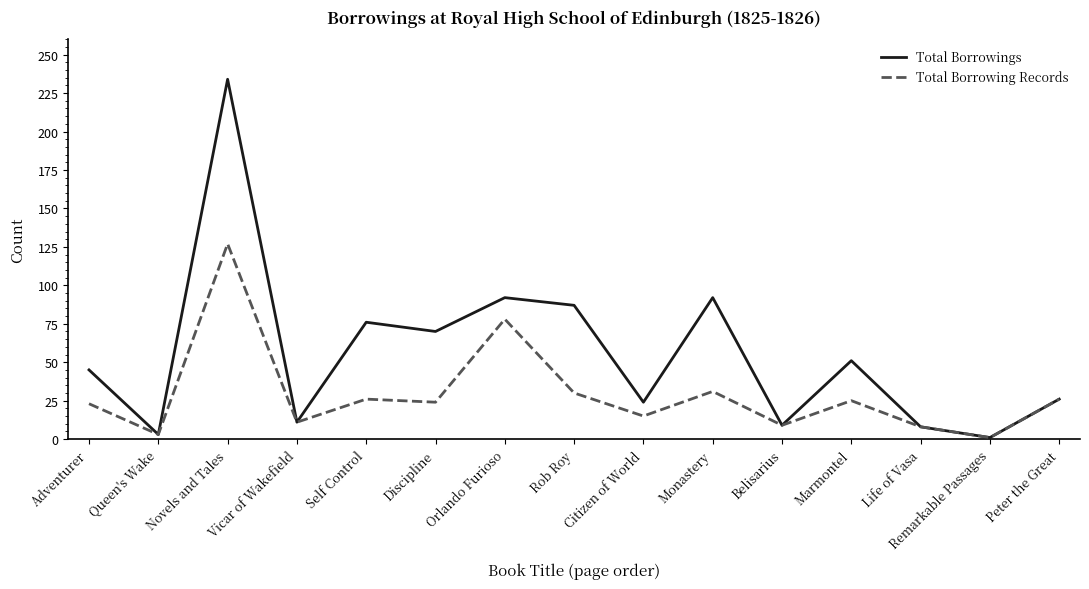

At Self Control, list the series in order from smallest to largest.

Total Borrowing Records, Total Borrowings